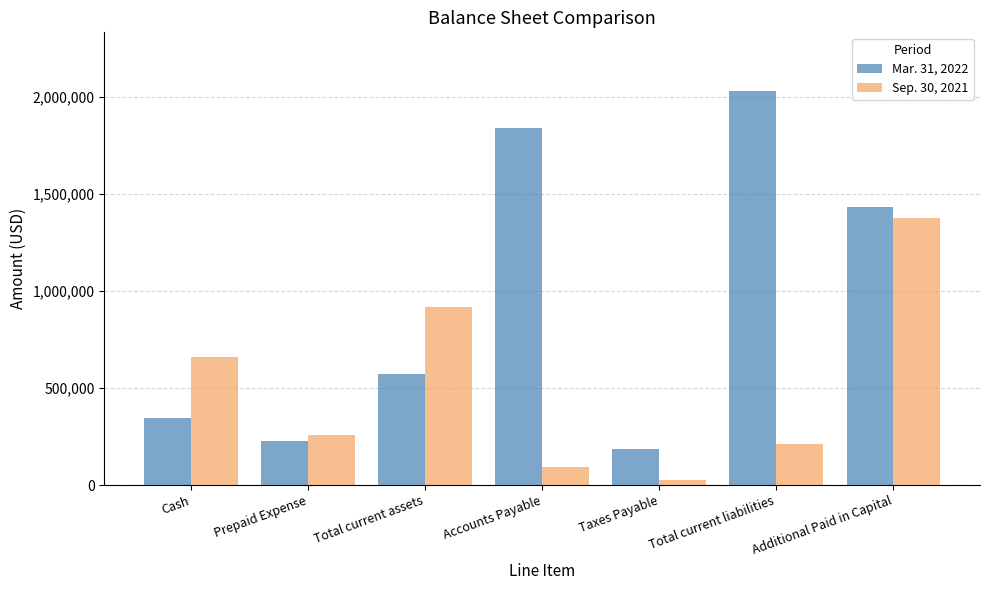

Does the chart contain stacked bars?

No